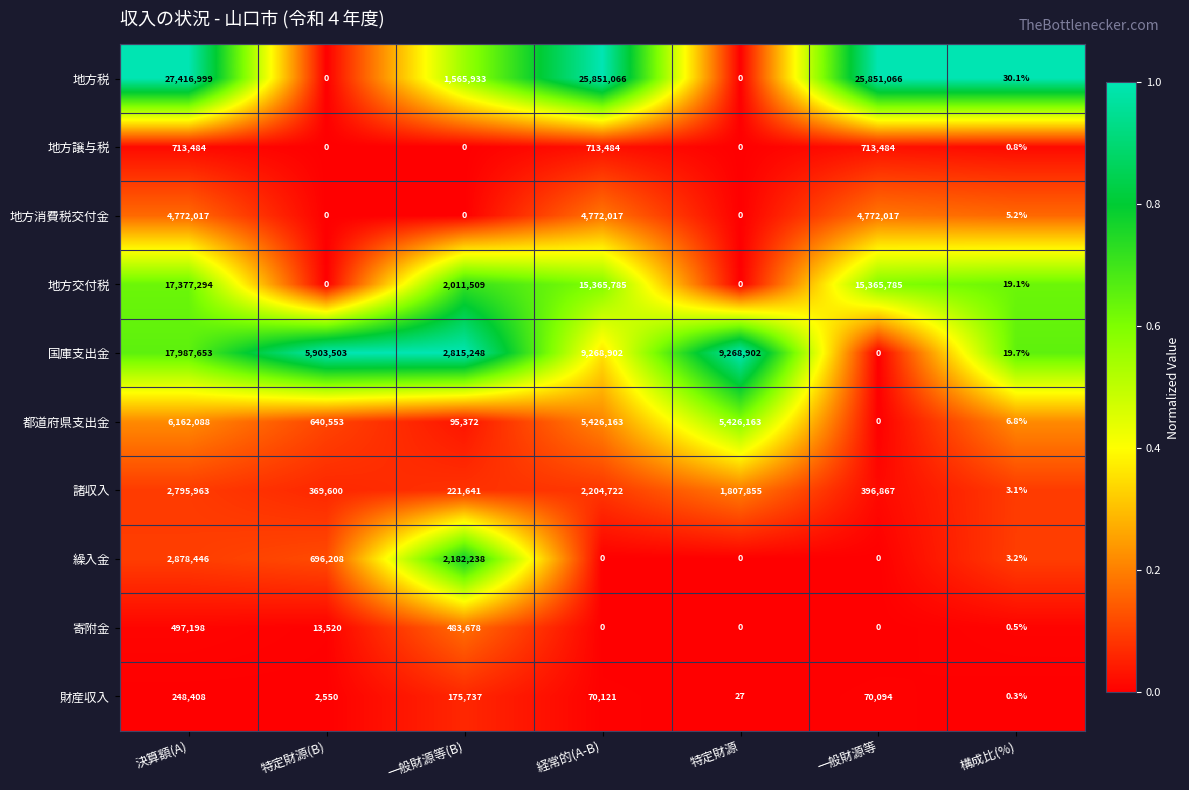

Which series changed the most between 一般財源等(B) and 構成比(%)?

国庫支出金